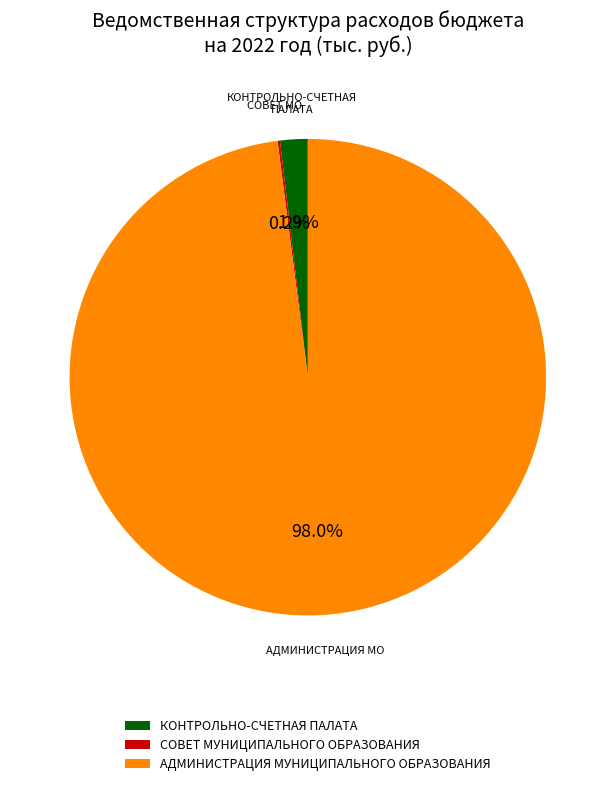

What is the largest slice in the pie chart?

АДМИНИСТРАЦИЯ МУНИЦИПАЛЬНОГО ОБРАЗОВАНИЯ